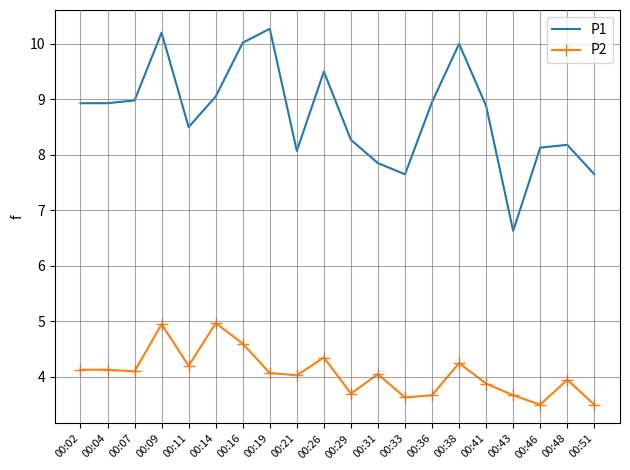

True or false: P2 and P1 intersect in this chart.

False